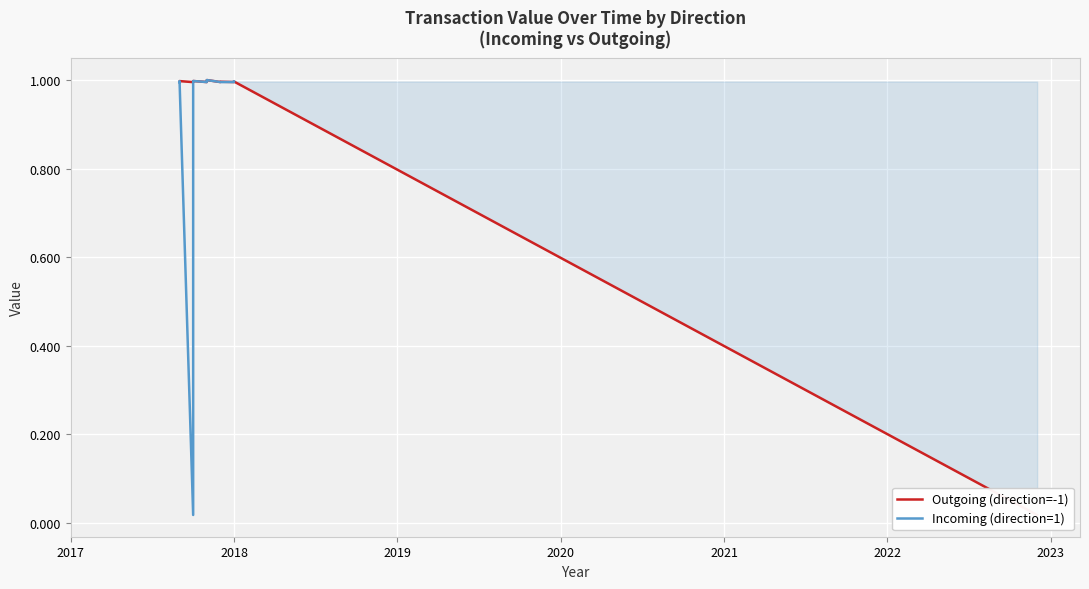

What is the greatest value displayed?

1.0